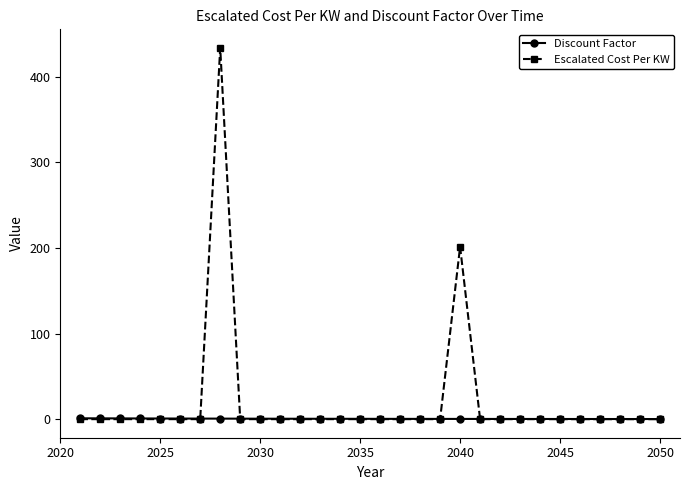

Rank the series by their average value, from lowest to highest.

Discount Factor, Escalated Cost Per KW